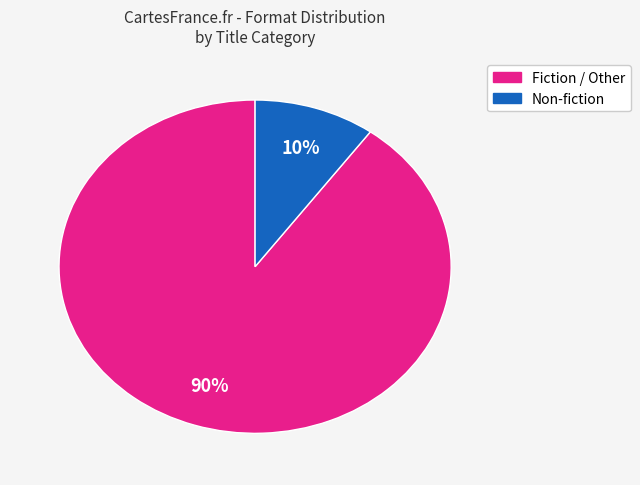

Is there a majority slice in this chart?

Yes